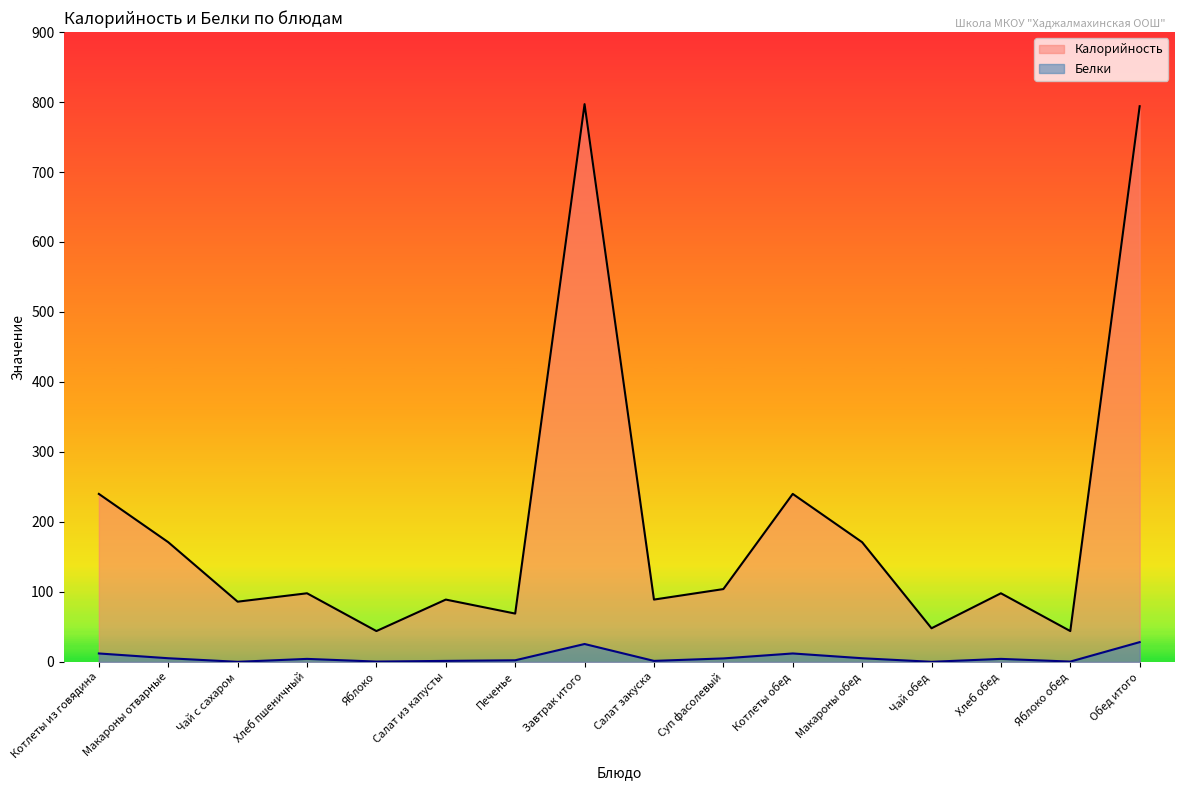

Is it true that Белки equals 1.4 at Салат из капусты?

True